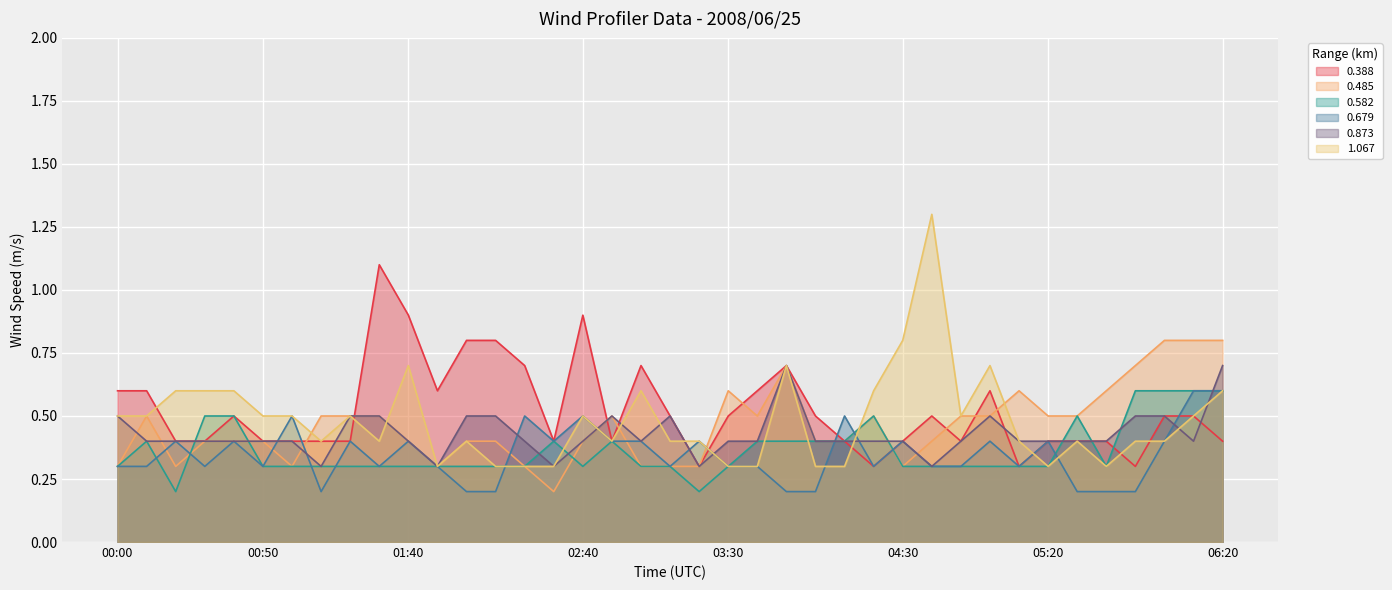

What is the sum of all 0.679 values?

13.5